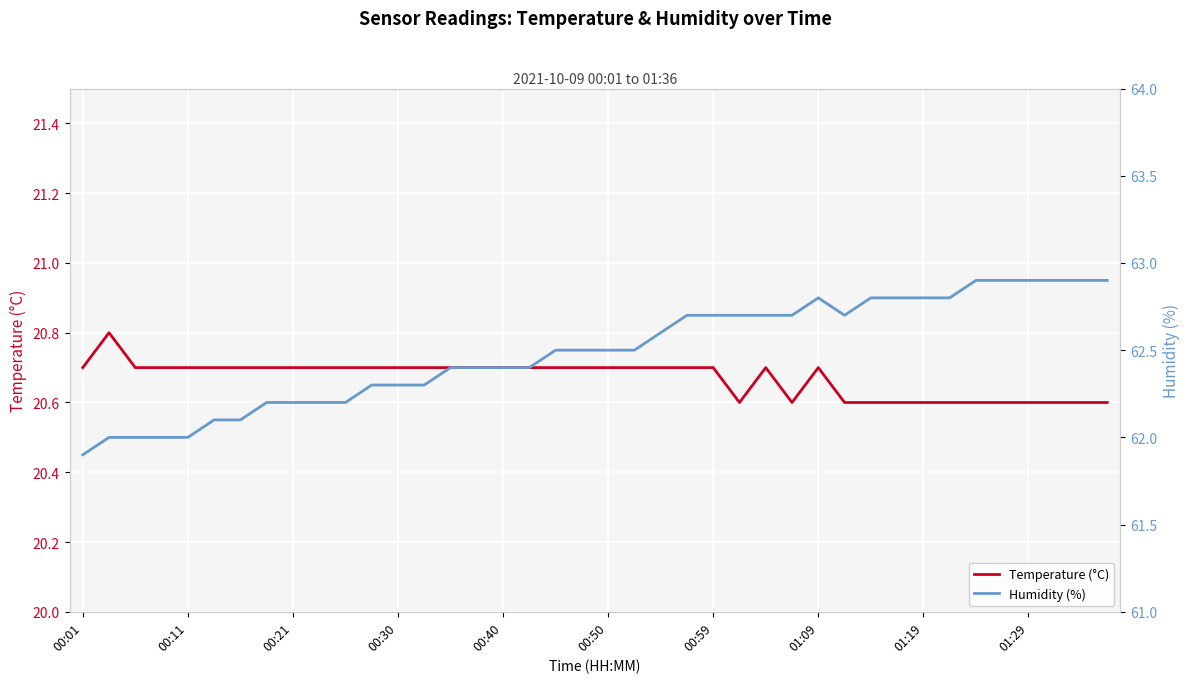

True or false: Temperature (°C) has a value of 33.8 at 01:09.

False